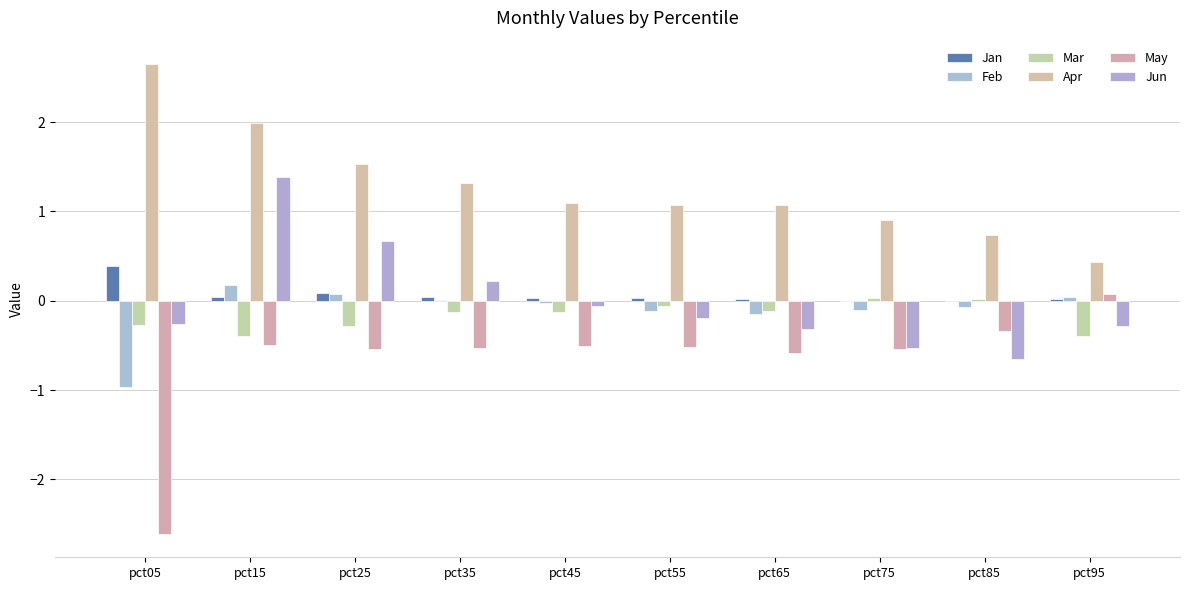

How many values in the May series exceed 0?

1